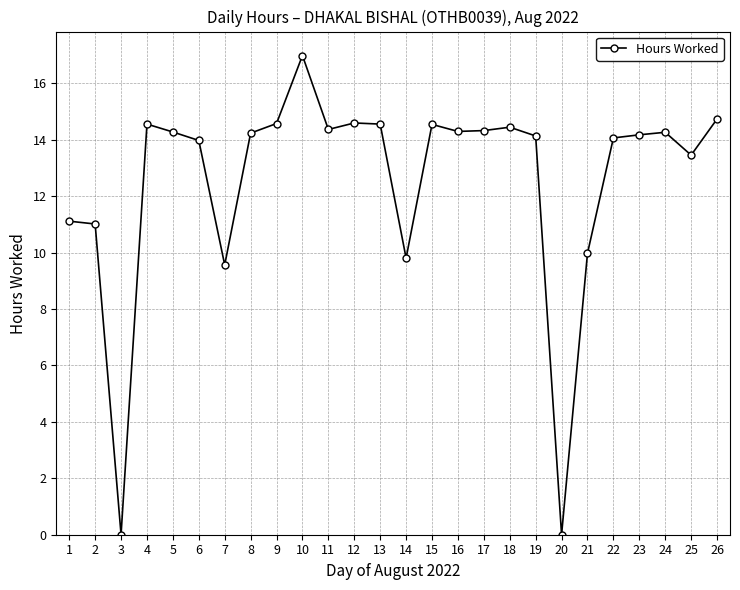

At which category does the data reach its first local valley?

3